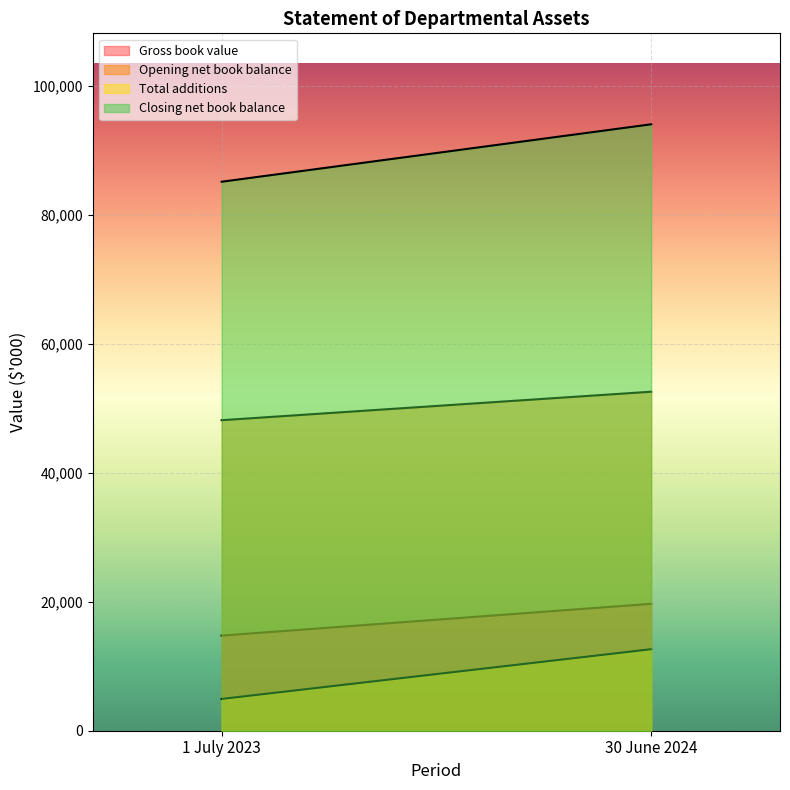

Which series has the widest spread of values?

Closing net book balance